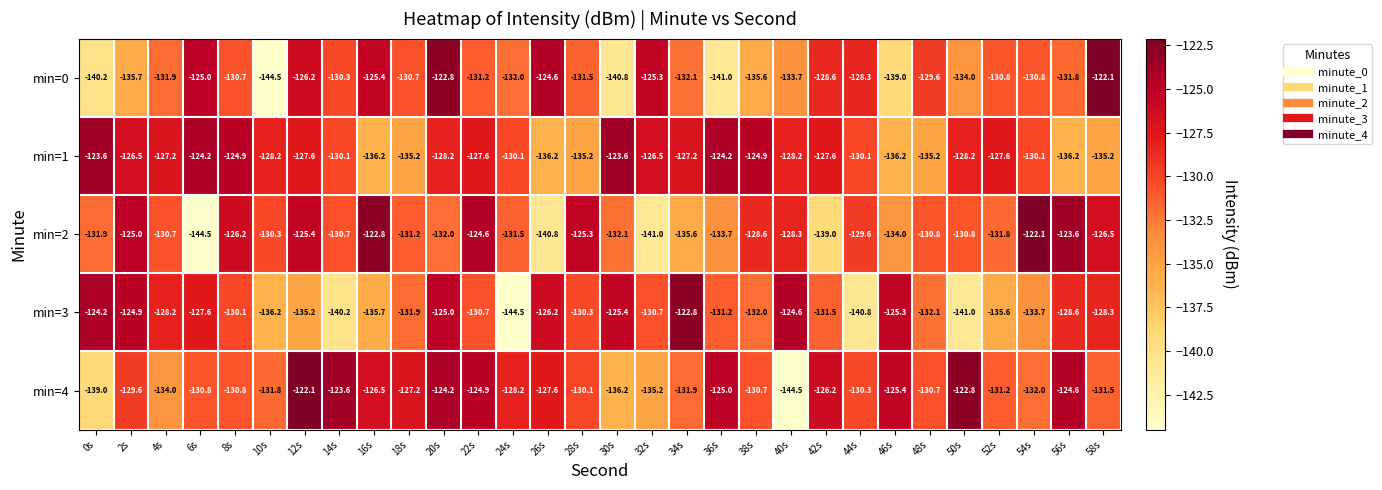

Which series has the largest total across all categories?

min=1